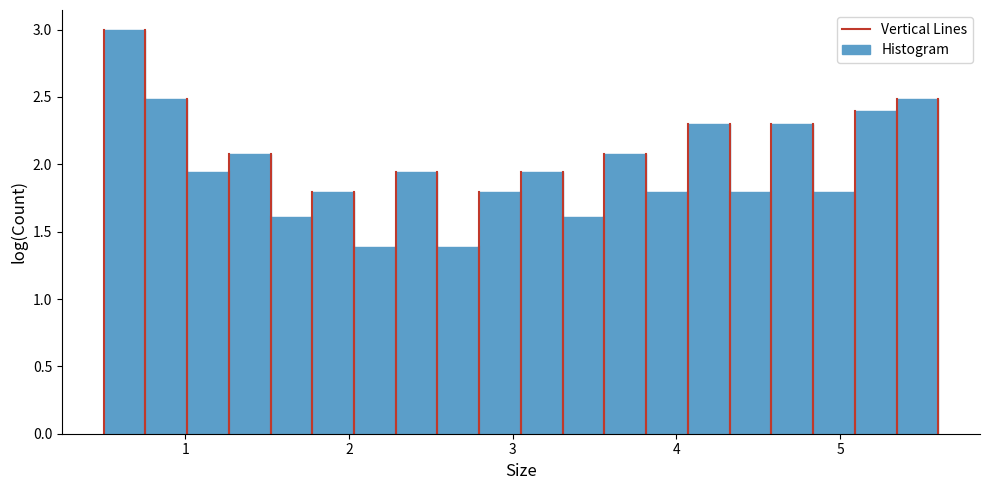

Read against the x-axis, roughly where is the centre of the tallest bar?

0.6